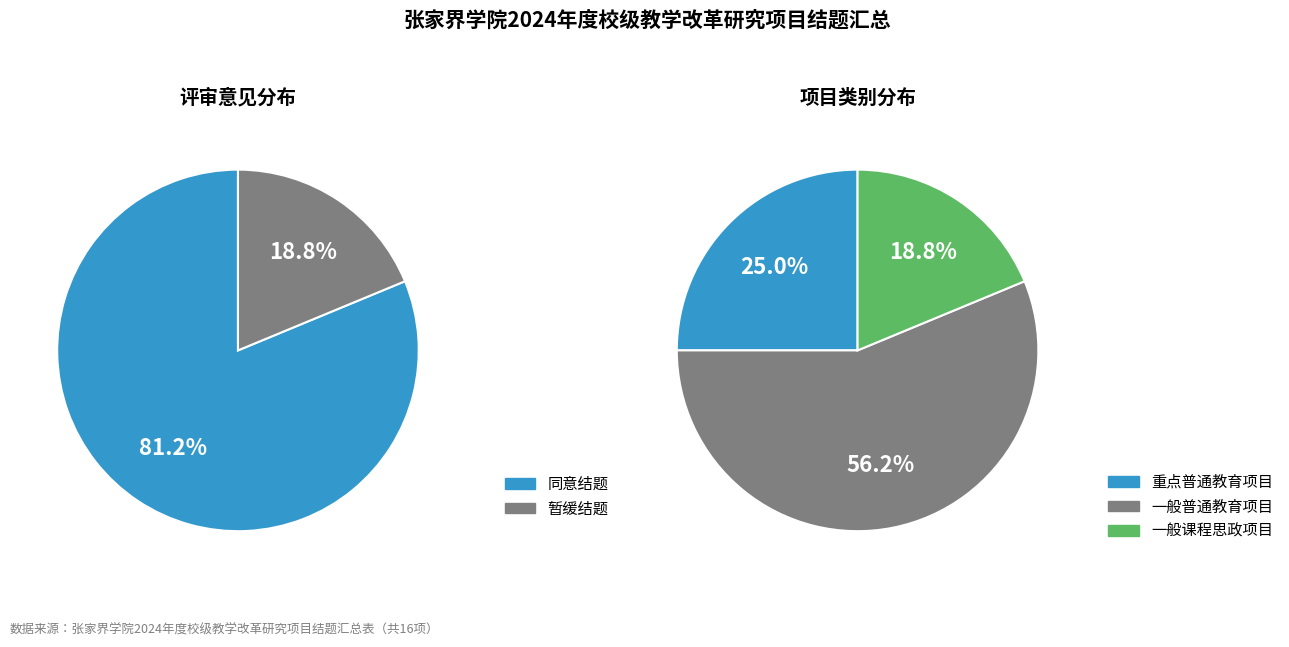

Is it true that 重点普通教育项目 is 33% of the pie?

False